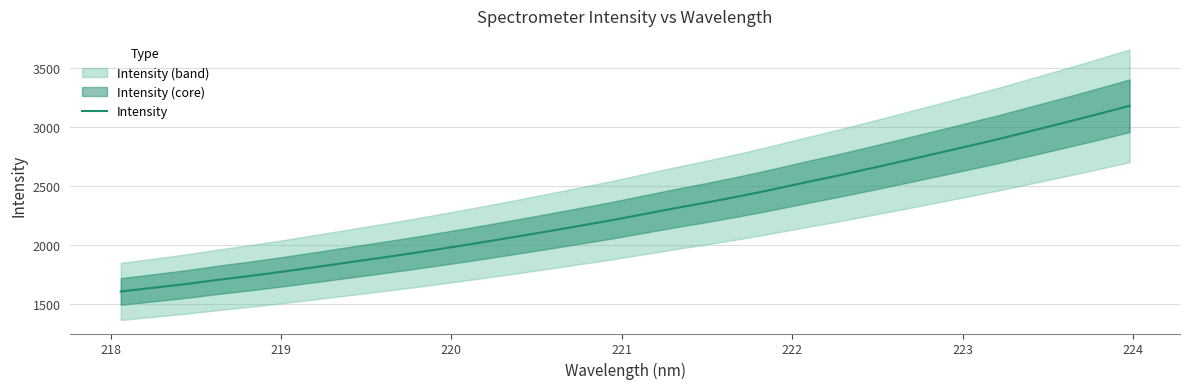

How many lines are shown in the chart?

1